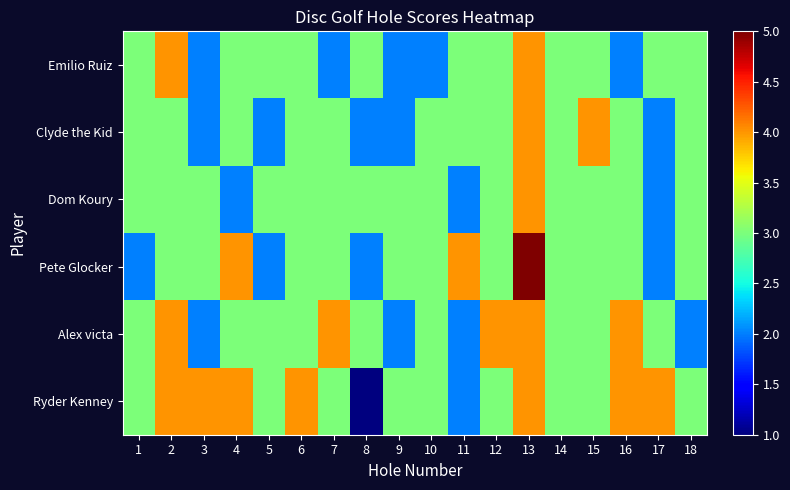

Rank the series at 15 from highest to lowest value.

Clyde the Kid, Emilio Ruiz, Dom Koury, Pete Glocker, Alex victa, Ryder Kenney